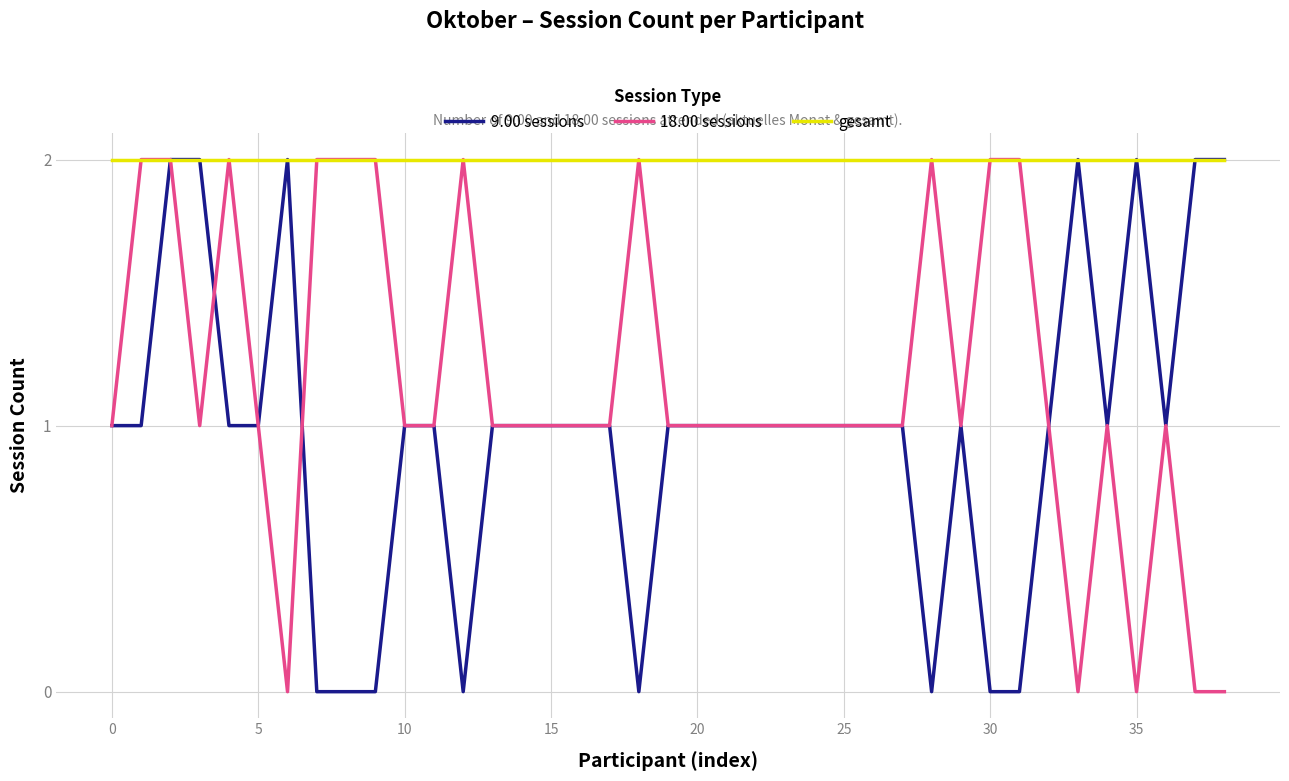

At how many categories does at least one series exceed 0?

39